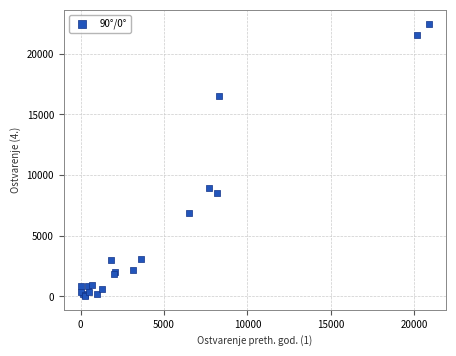

What Y value in the scatter plot is closest to 11258?

8950.0